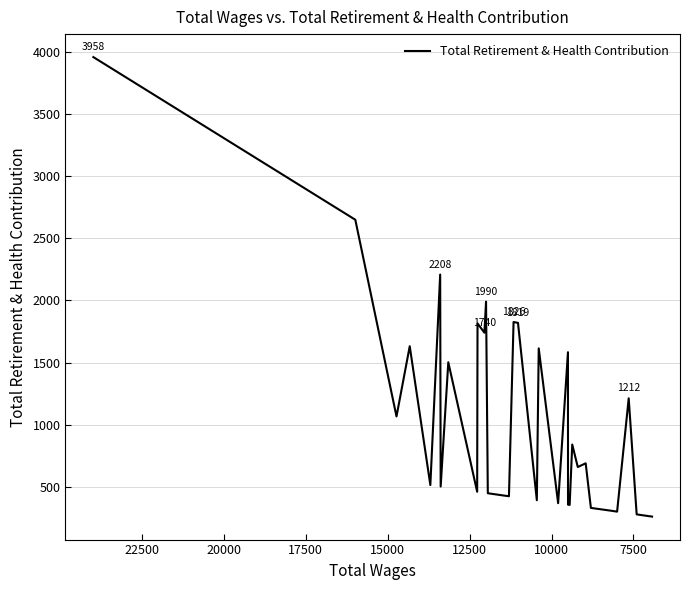

True or false: there are more than 2 points higher than both neighbors.

True